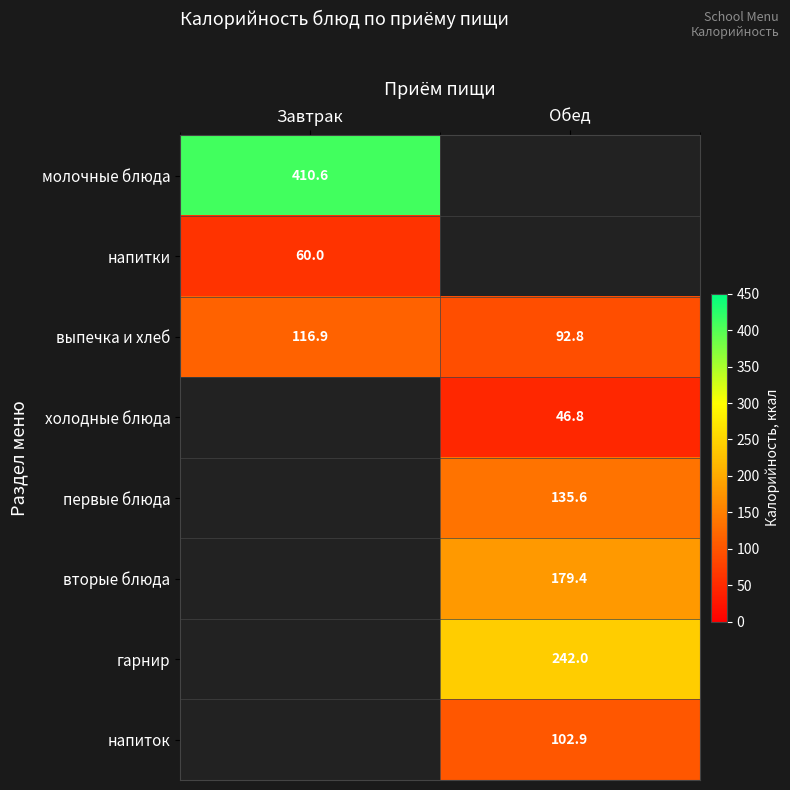

True or false: холодные блюда has a value of 46.8 at Обед.

True